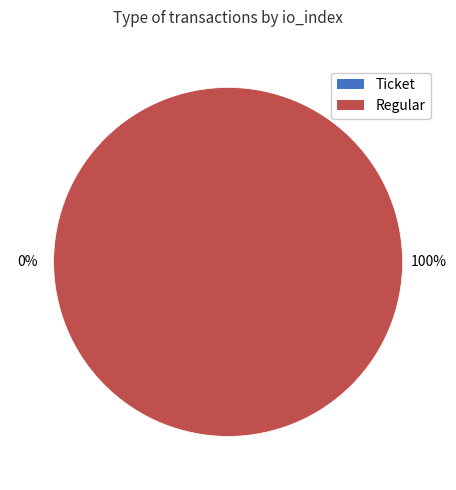

To the nearest percent, what is the combined percentage of Regular and Ticket?

100%